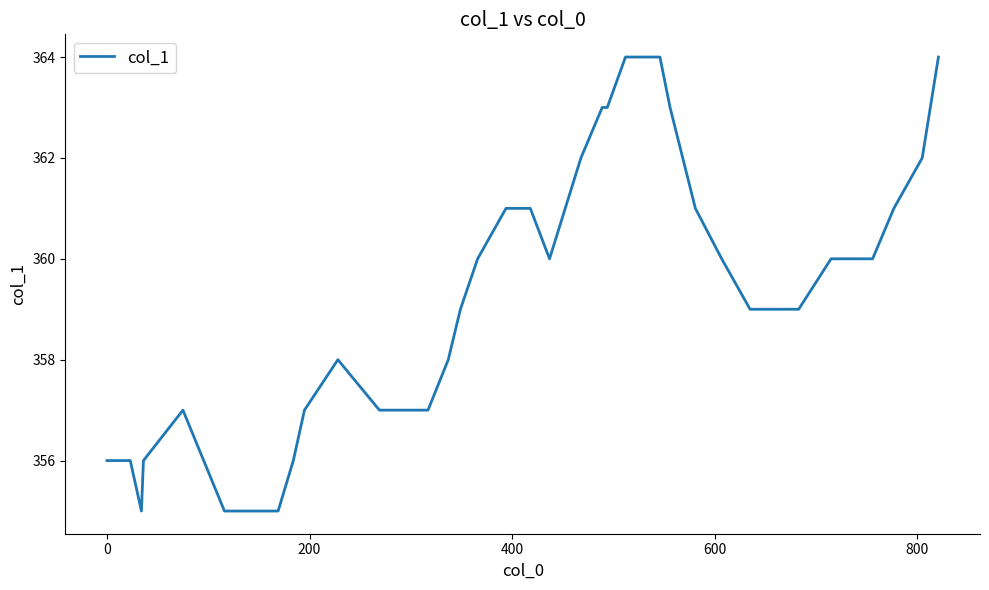

What is the maximum value shown in the chart?

364